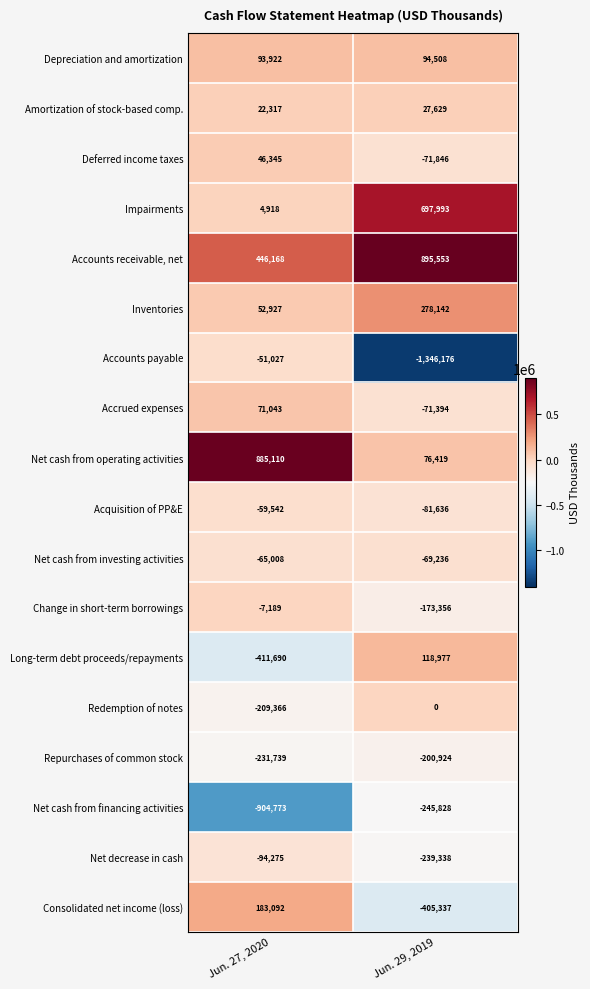

What is the difference between the highest and lowest values at Jun. 29, 2019?

2241729